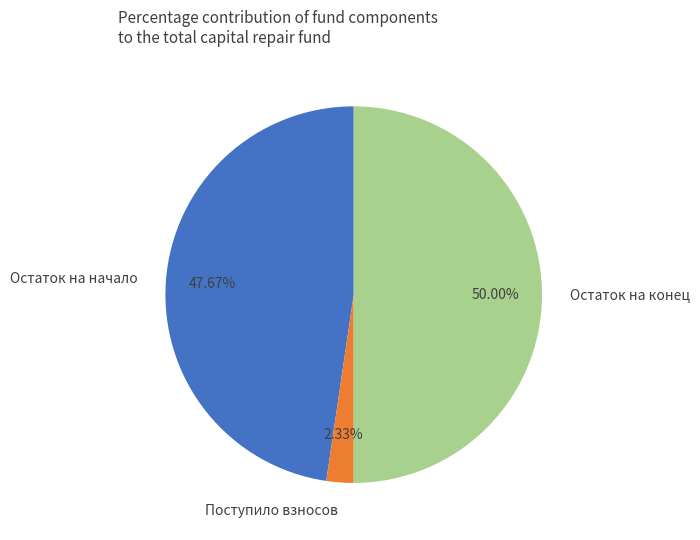

Which slice is the smallest?

Поступило взносов